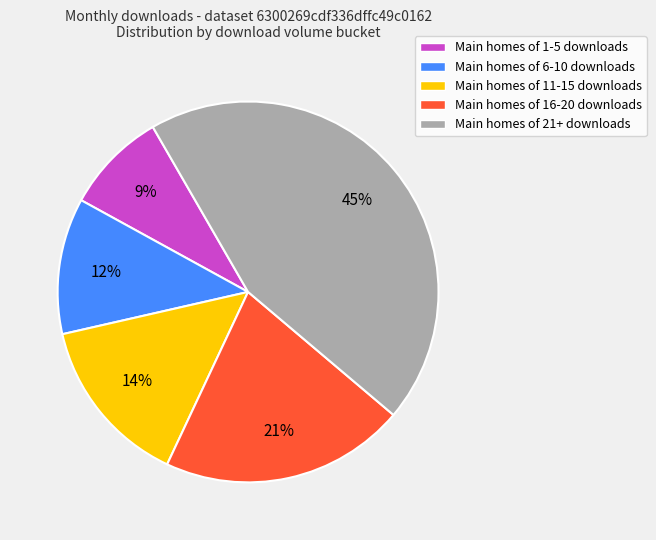

Rank the categories by value from lowest to highest.

Main homes of 1-5 downloads, Main homes of 6-10 downloads, Main homes of 11-15 downloads, Main homes of 16-20 downloads, Main homes of 21+ downloads